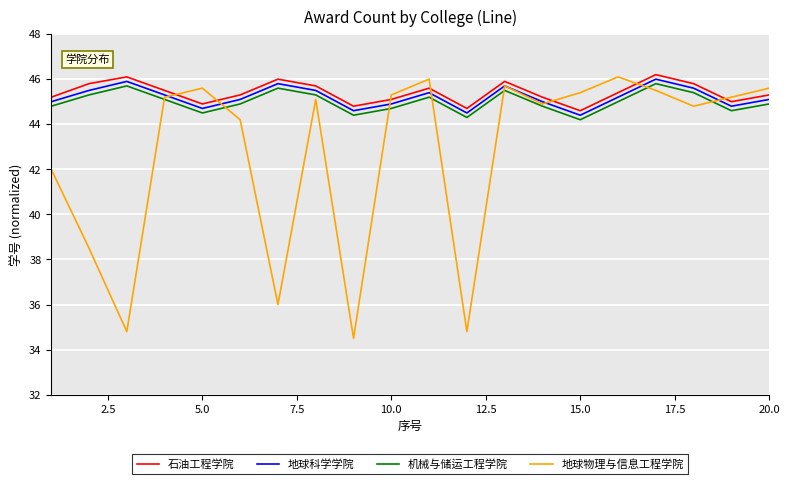

In 石油工程学院, how many points are lower than both neighbors (excluding endpoints)?

5